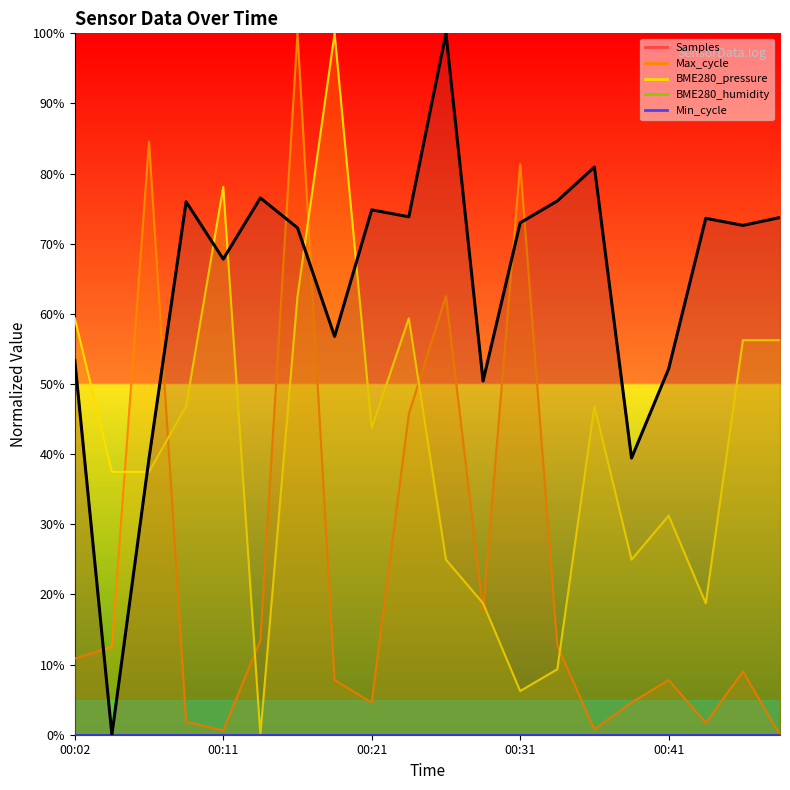

What is the difference between the maximum and second lowest values?

60.6